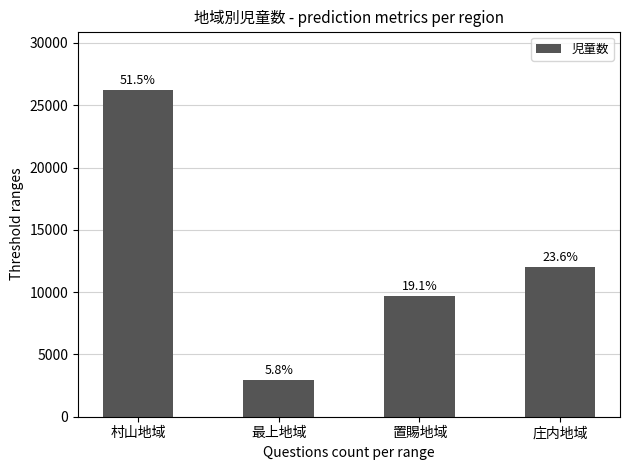

Are the bars horizontal?

No